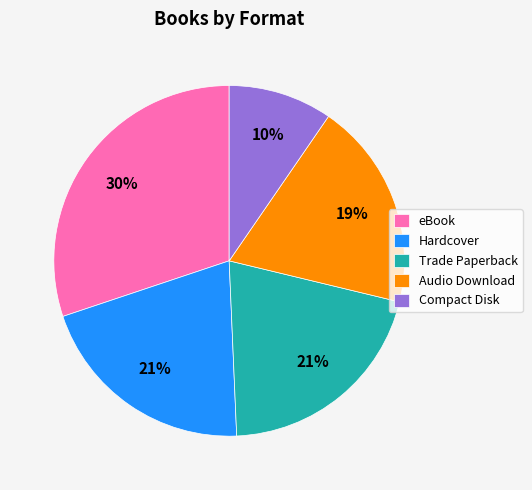

What percentage is the Audio Download slice, to the nearest percent?

19%